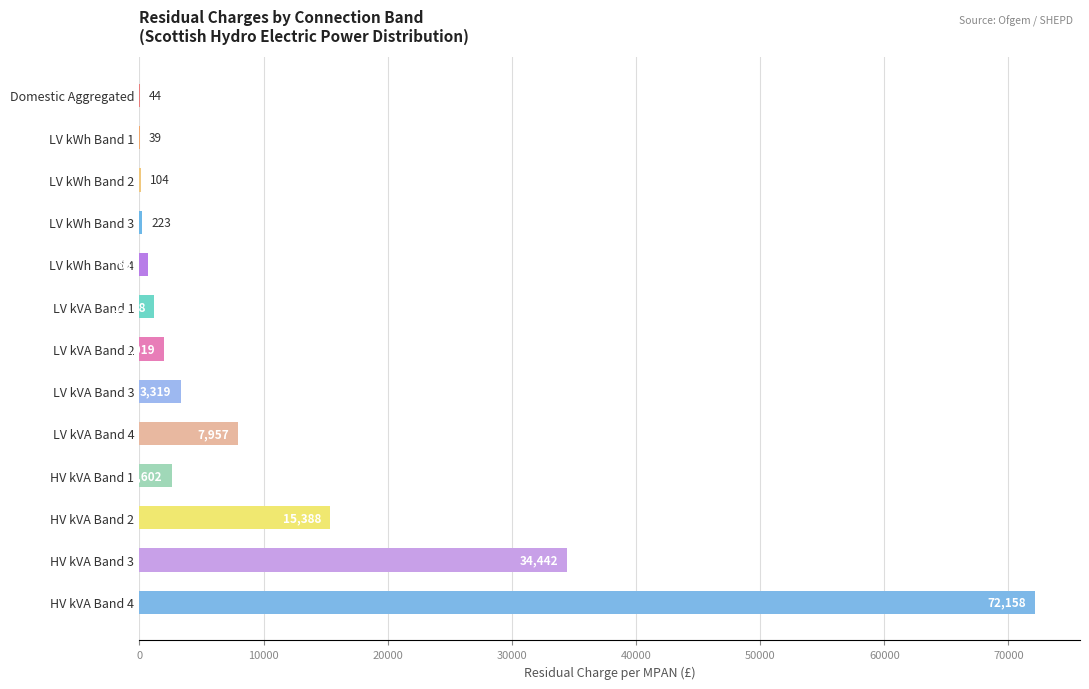

What is the sum of the values at LV kWh Band 2 and HV kVA Band 1?

2706.0